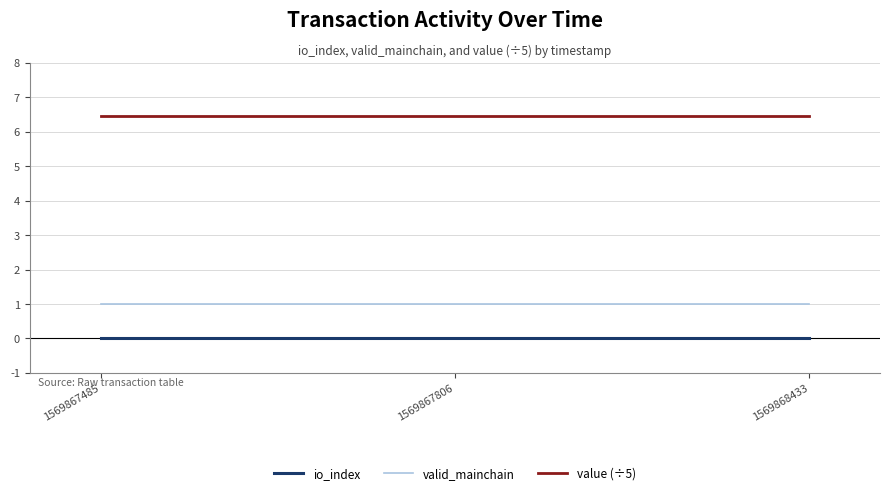

What is the spread (max minus min) of values at 1569868433?

6.5